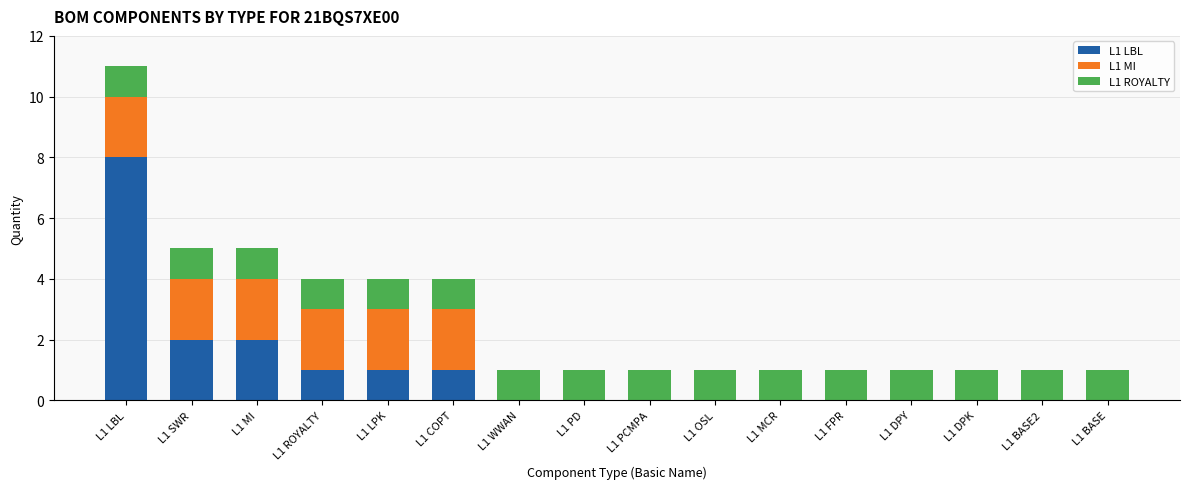

At which category is the sum across all series the highest?

L1 LBL